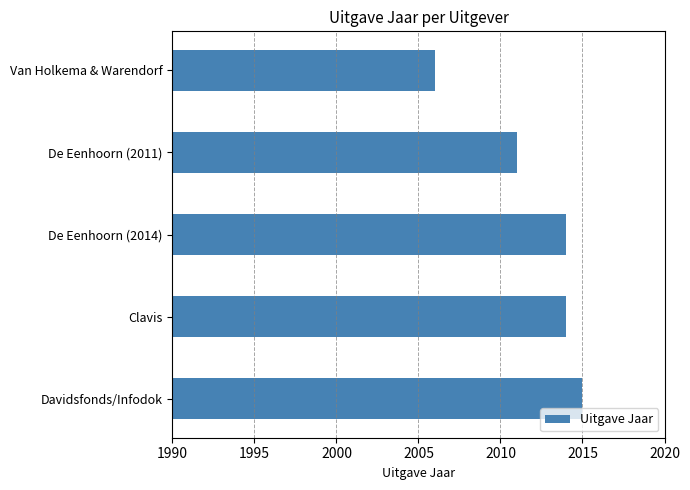

Reading bottom to top, list all the values displayed in this chart.

2015	2014	2014	2011	2006